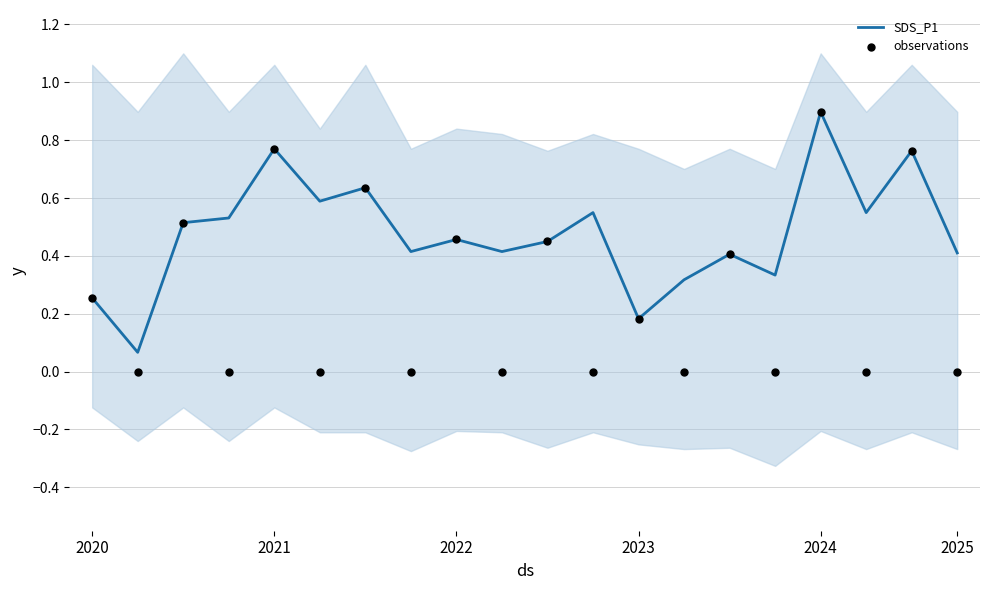

What is the highest value of the SDS_P1 series?

0.9